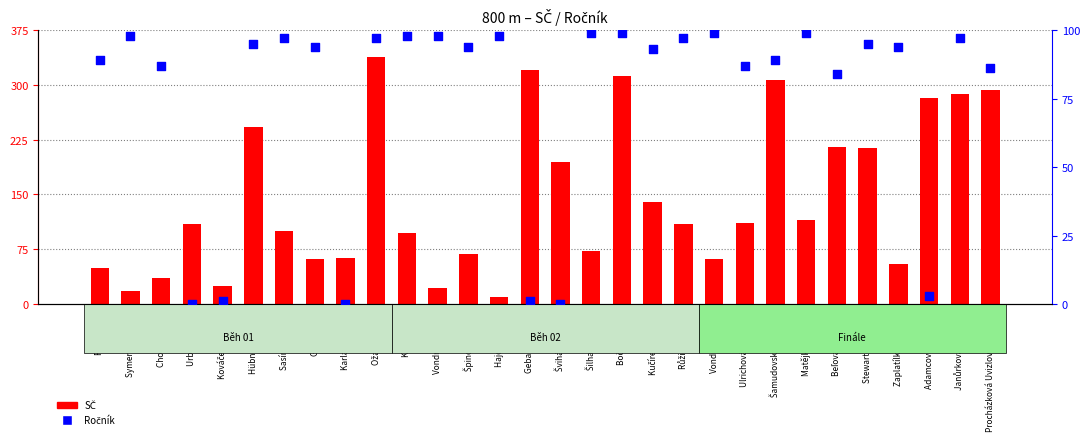

At which category is the sum across all series the highest?

Ožana Lukáš